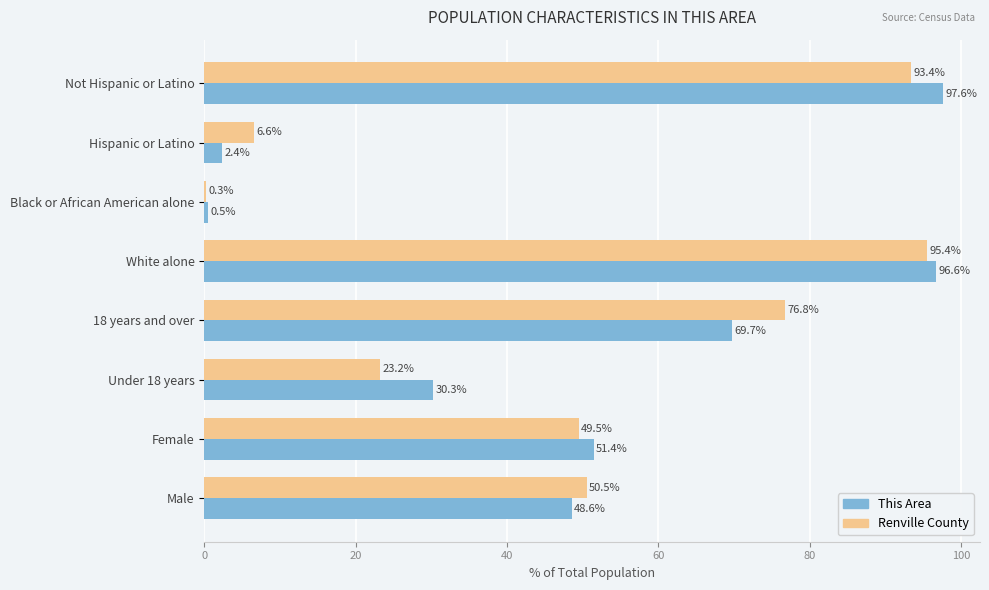

Which series has the largest total across all categories?

This Area